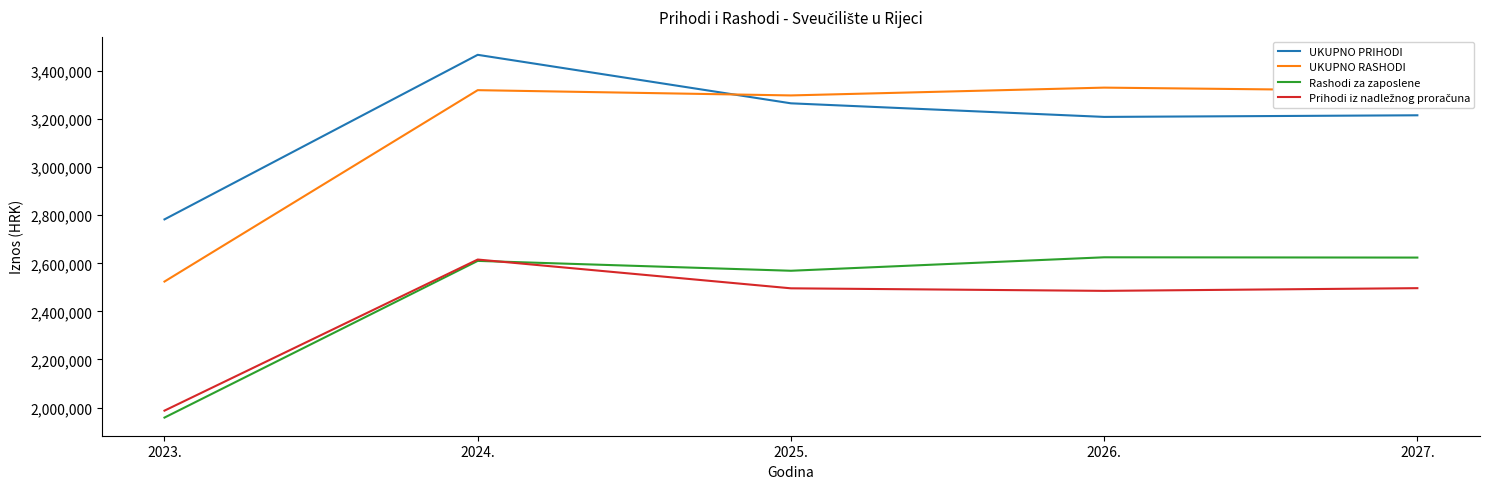

Which series has the largest range (max minus min)?

UKUPNO RASHODI